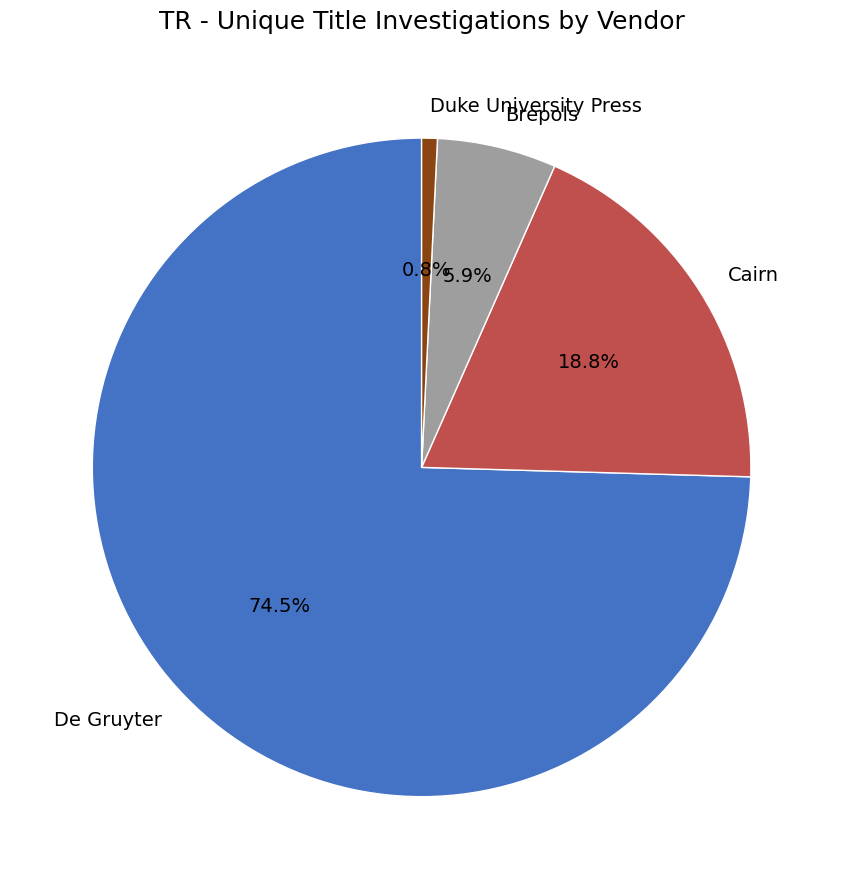

What is the total percentage of Cairn and Brepols?

24.7%